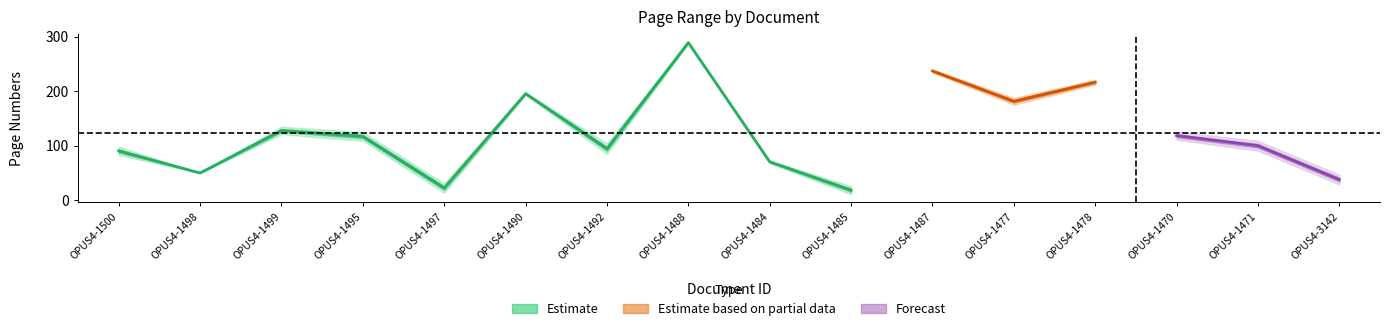

List the labels in order of Quelle:Letzte Seite value, smallest first.

OPUS4-1485, OPUS4-1497, OPUS4-3142, OPUS4-1498, OPUS4-1484, OPUS4-1500, OPUS4-1492, OPUS4-1471, OPUS4-1495, OPUS4-1470, OPUS4-1499, OPUS4-1477, OPUS4-1490, OPUS4-1478, OPUS4-1487, OPUS4-1488